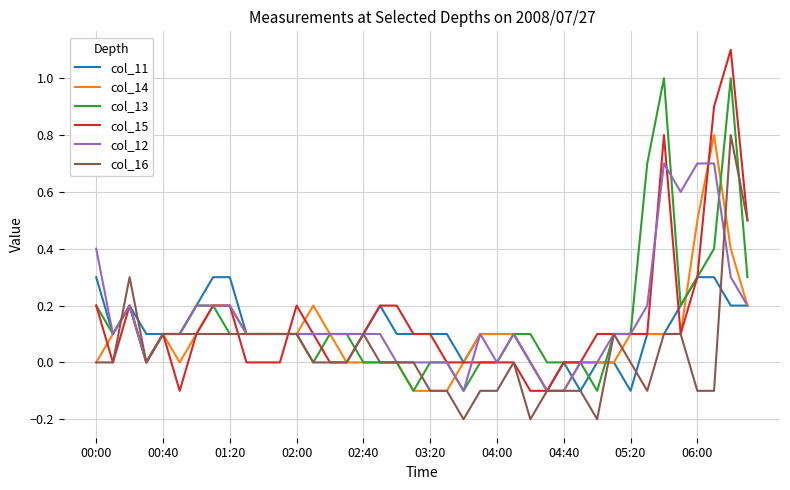

What is the maximum value shown in the chart?

1.1